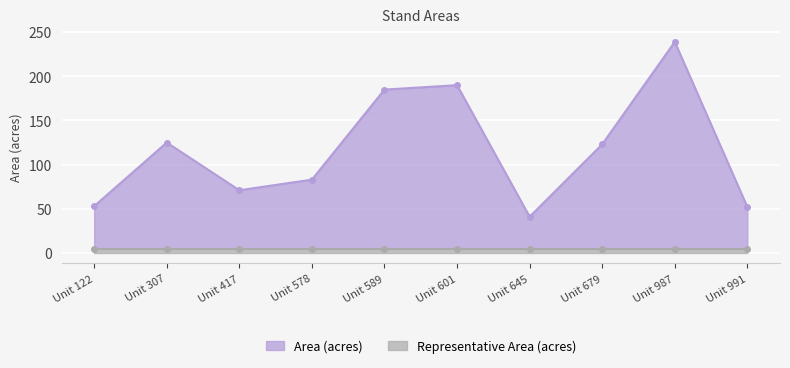

List the labels in order of value, smallest first.

Unit 645, Unit 991, Unit 122, Unit 417, Unit 578, Unit 679, Unit 307, Unit 589, Unit 601, Unit 987